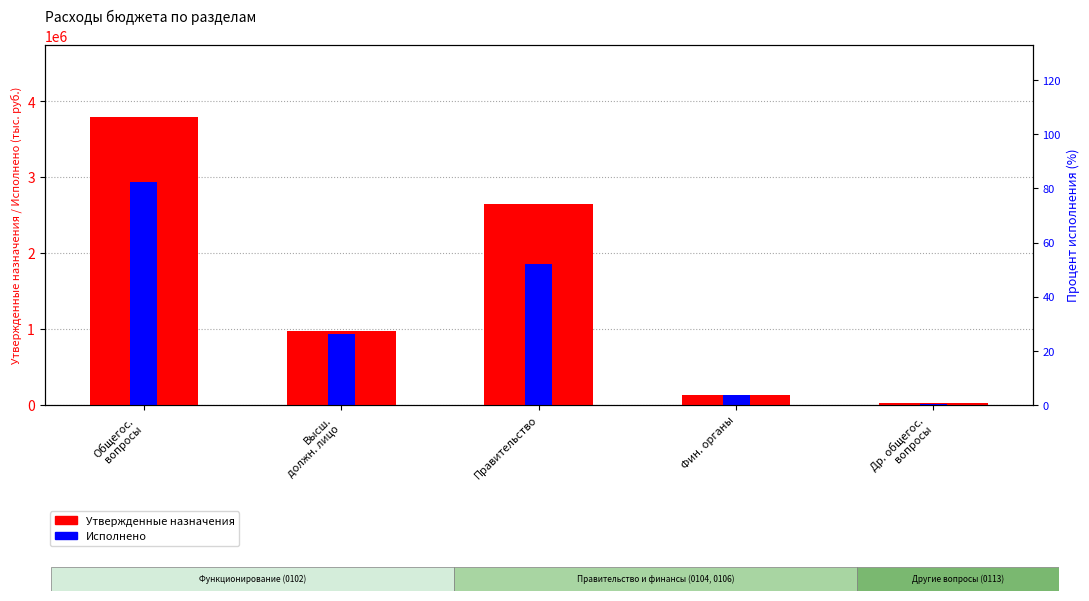

Where does the Исполнено series first go above 938033?

Общегос.
вопросы